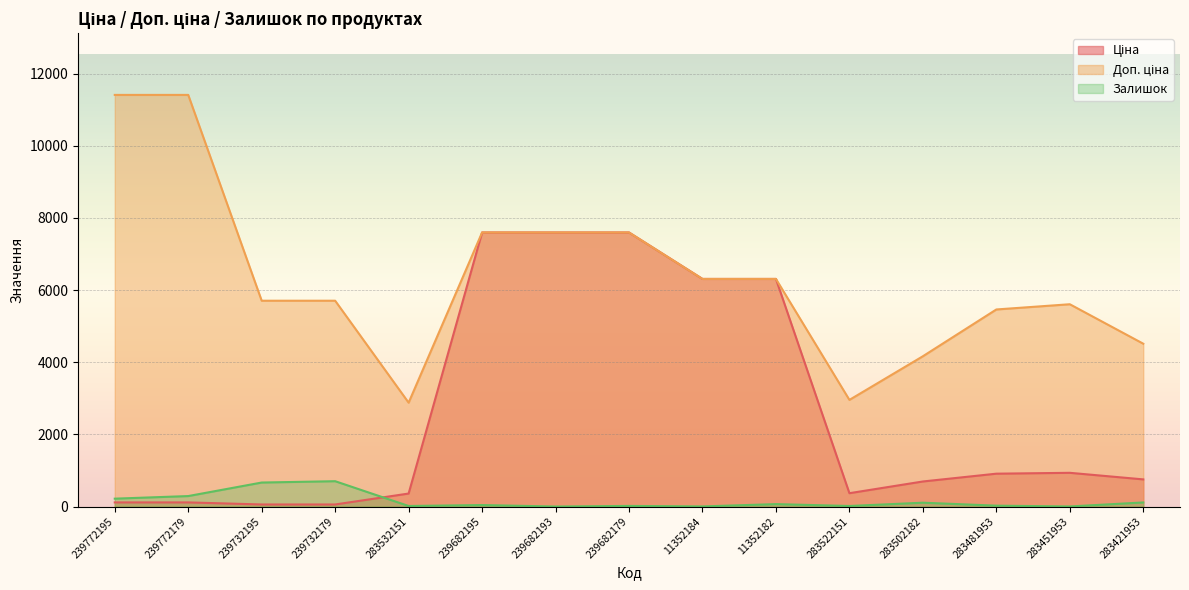

What is the maximum value shown in the chart?

11410.0